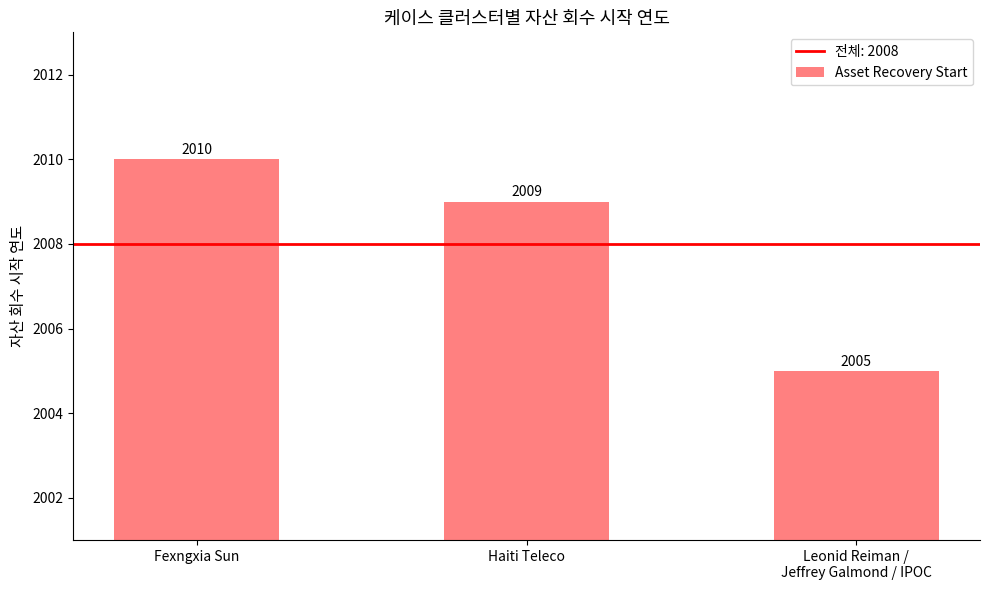

How many values are between 2005 and 2010?

3